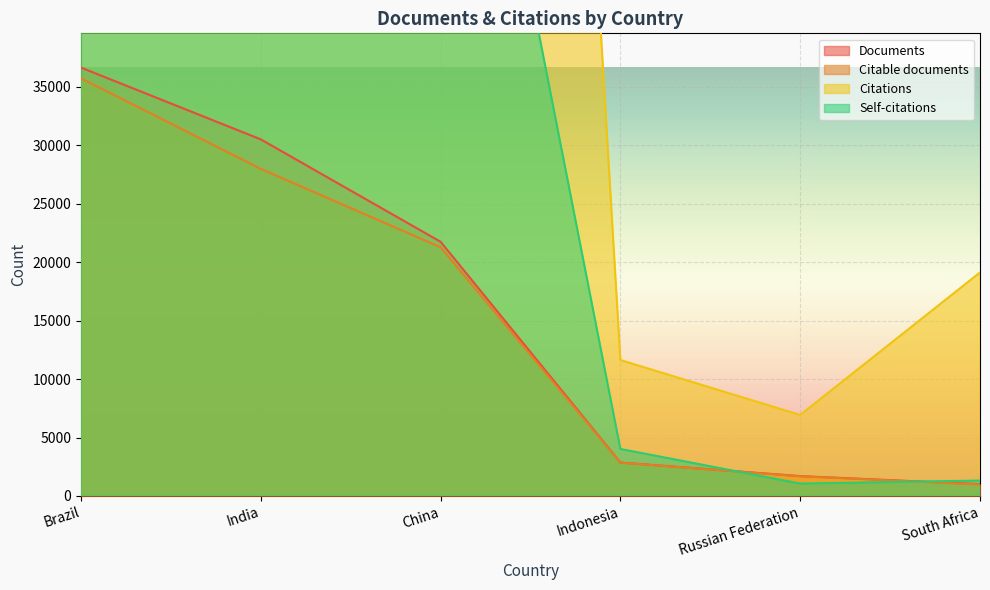

What is the value of the Documents point at the 1st from the left?

36644